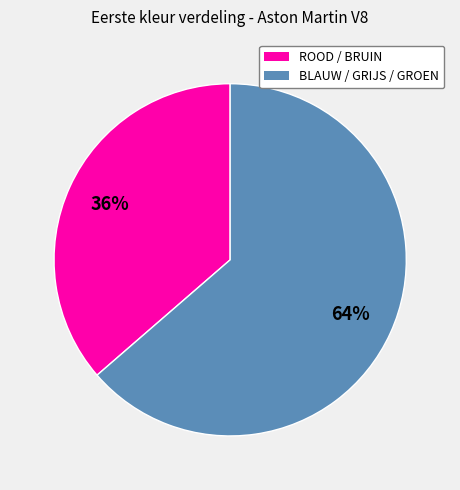

Count the number of slices in the pie.

2